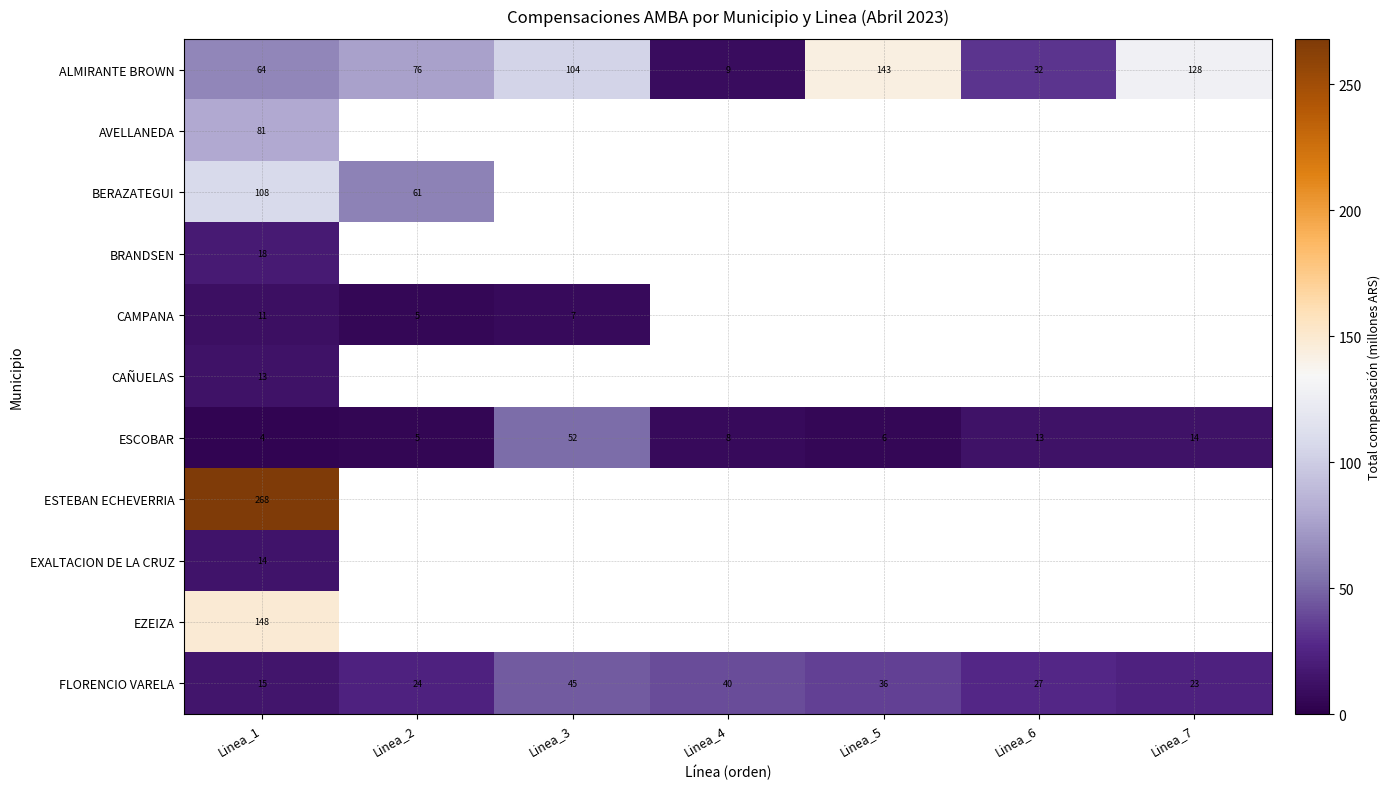

Where does the ESCOBAR series first go above 8?

Linea_3